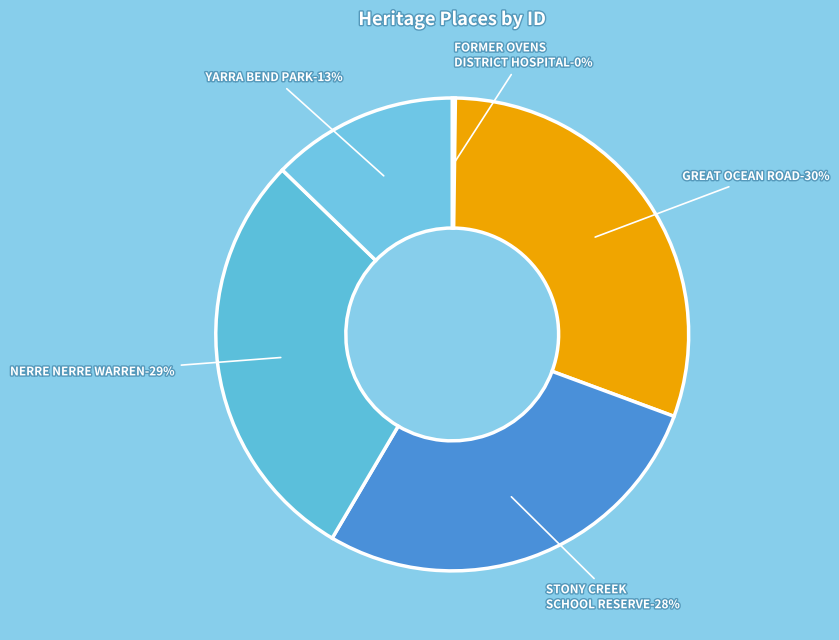

Count the number of slices in the pie.

5